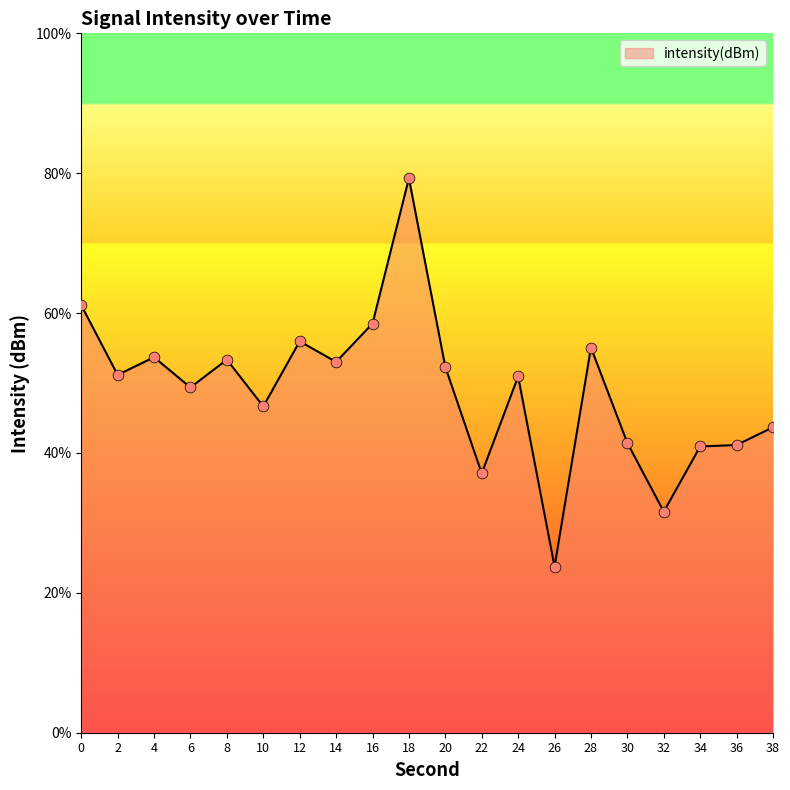

What is the change in value from 14 to 28?

+2.1